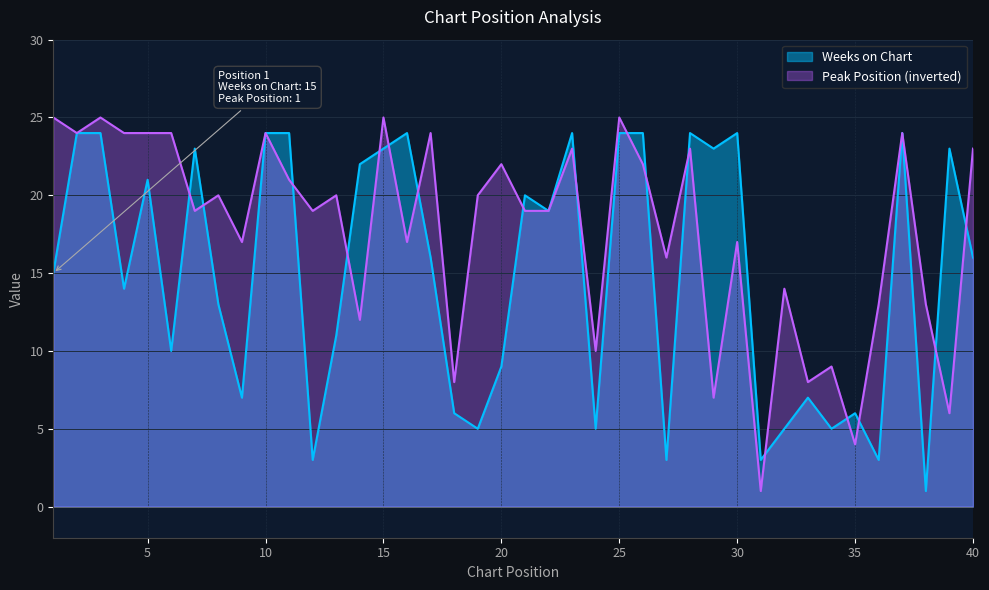

At how many categories does at least one series exceed 14?

31